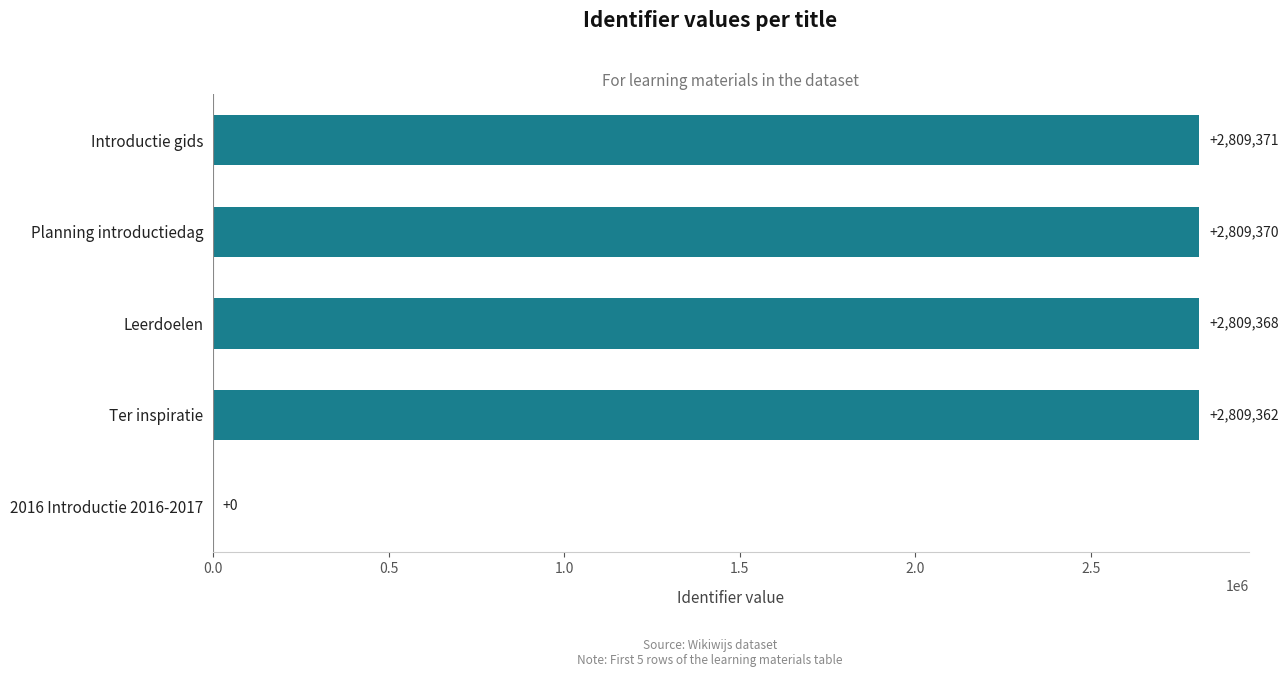

Is it true that the value at Introductie gids is 2809371?

True